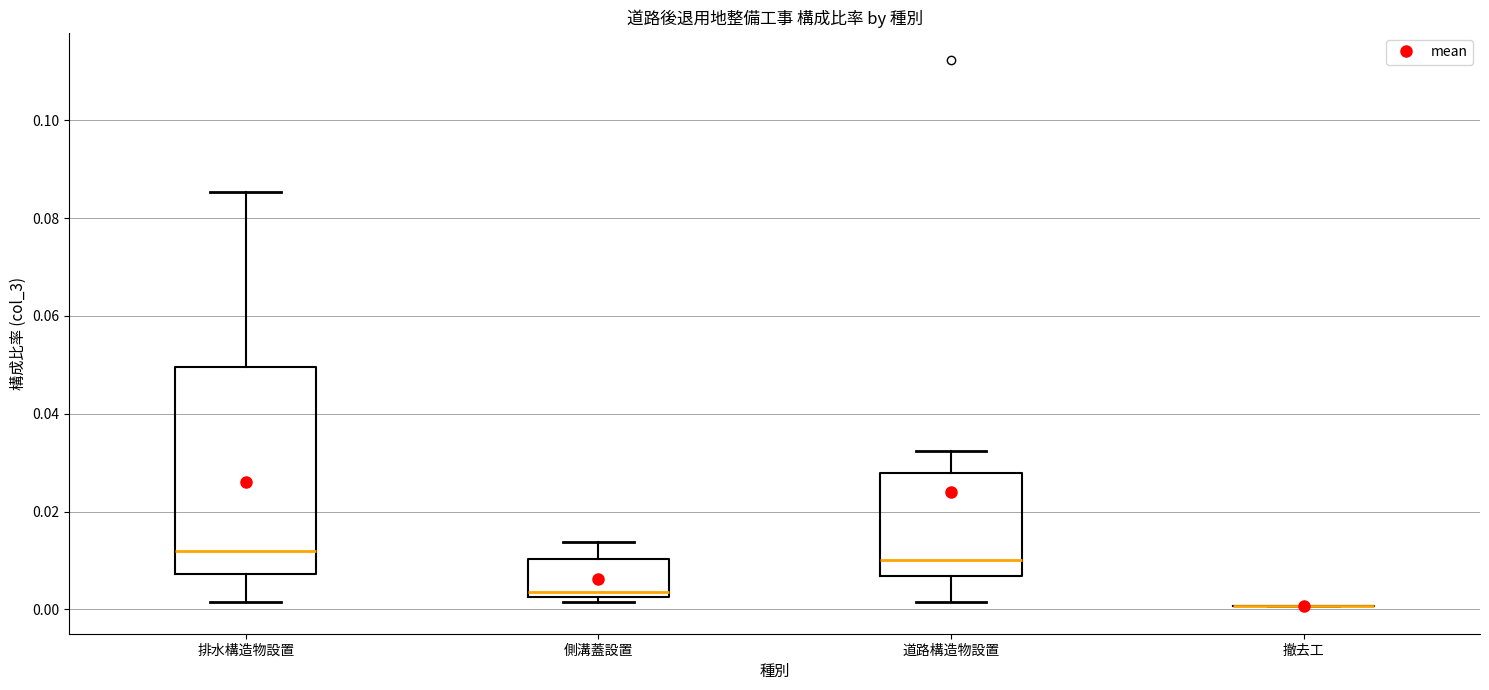

Reading left to right, transcribe this box plot: for each box, give where its median line is, the range the box spans, and where its two whiskers end, as read against the y-axis. The values are not printed on the chart, so give them approximately, as read against the axis.

排水構造物設置: median 0.012, box 0.008 to 0.050, whiskers 0.002 to 0.086
側溝蓋設置: median 0.004, box 0.002 to 0.010, whiskers 0.002 (just below the box's lower edge) to 0.014
道路構造物設置: median 0.010, box 0.006 to 0.028, whiskers 0.002 to 0.032
撤去工: box collapsed to a line at 0.000, whiskers 0.000 to 0.000